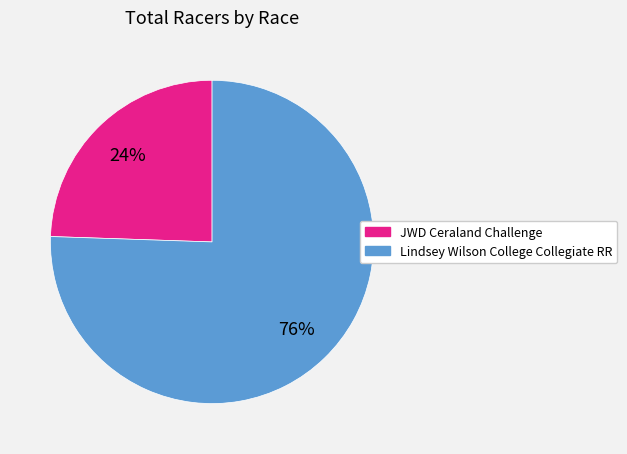

What is the smallest slice in the pie chart?

JWD Ceraland Challenge